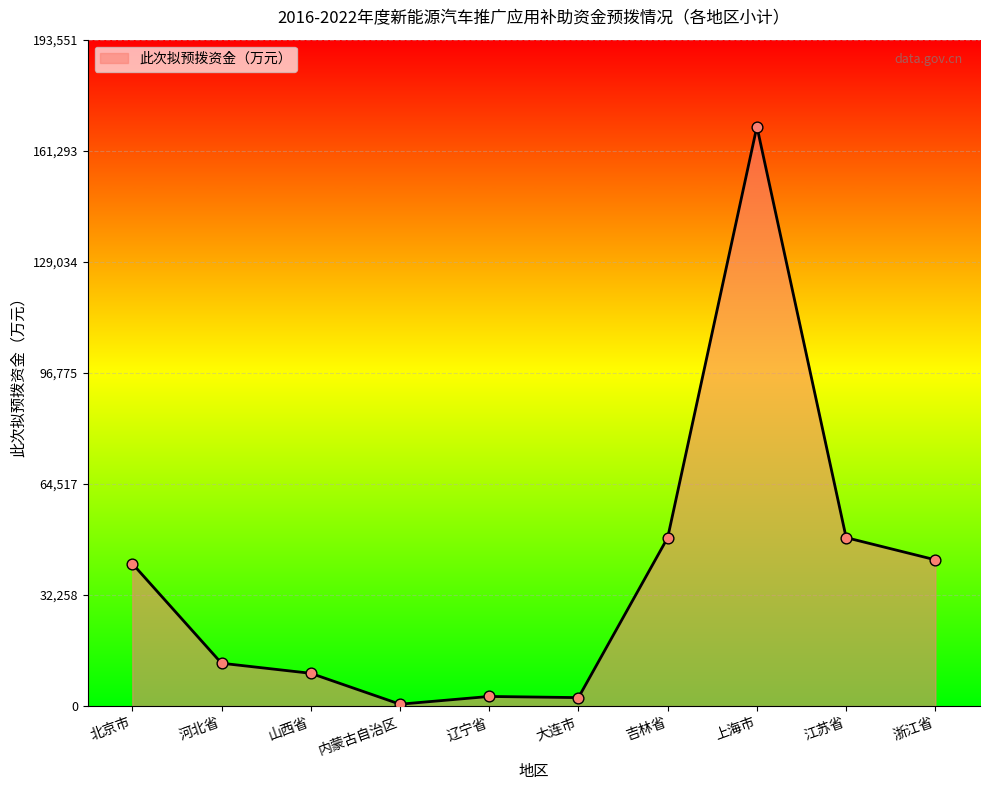

What is the ratio of the value at 北京市 to the value at 江苏省?

0.8